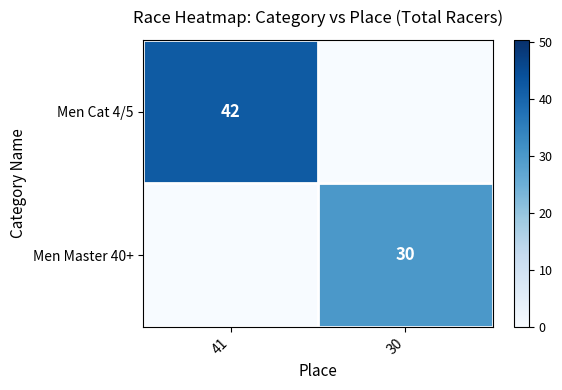

True or false: Men Cat 4/5 has a value of 10 at 41.

False